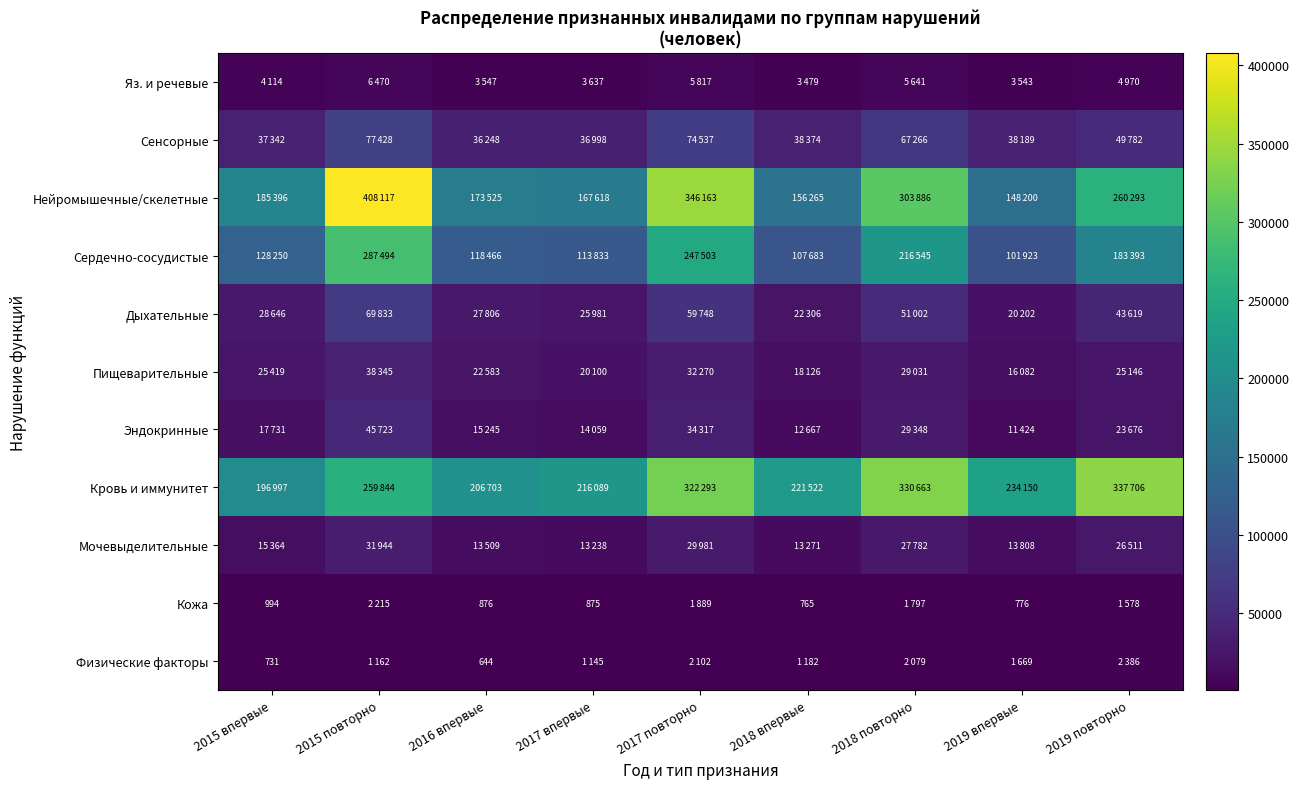

Is it true that Пищеварительные equals 38345 at 2015 повторно?

True